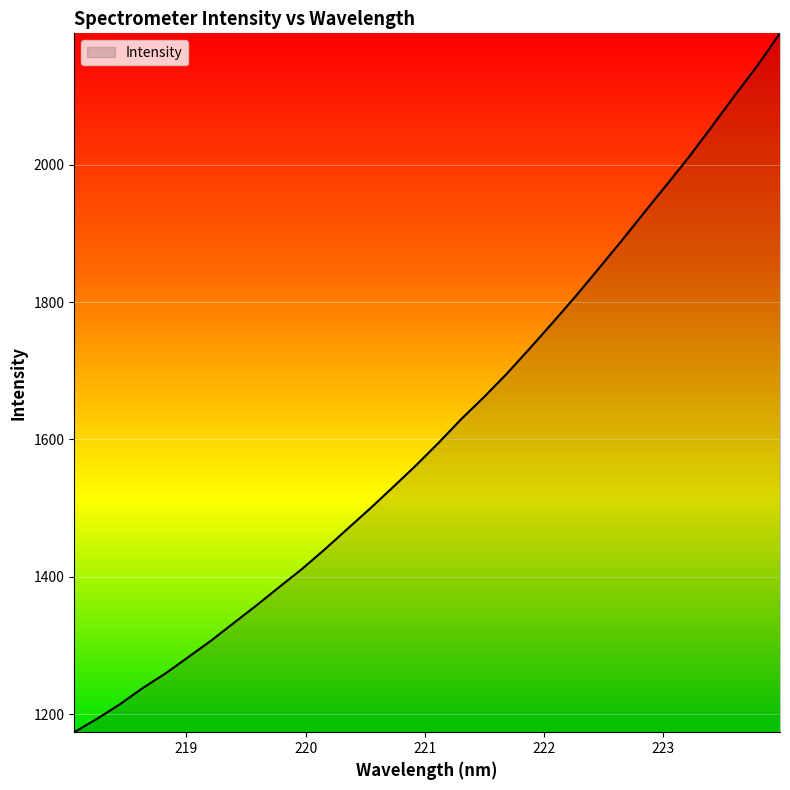

What is the smallest value displayed?

1173.7